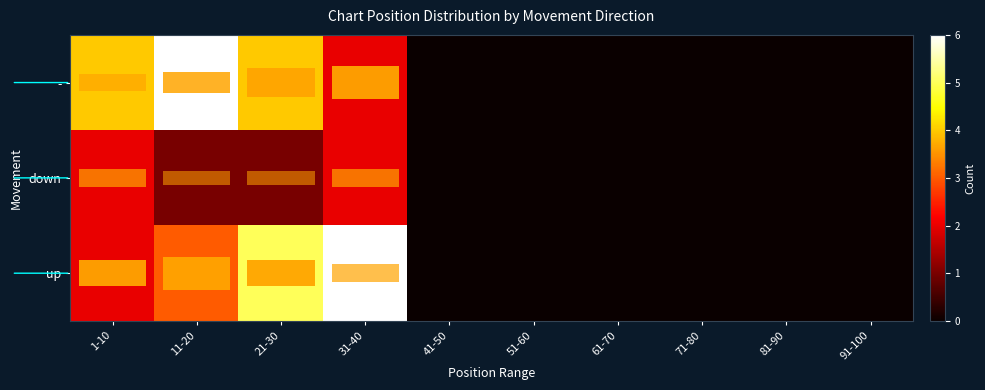

Reading right to left, extract all data points from this chart.

row_0: 91-100=0	81-90=0	71-80=0	61-70=0	51-60=0	41-50=0	31-40=2	21-30=4	11-20=6	1-10=4
row_1: 91-100=0	81-90=0	71-80=0	61-70=0	51-60=0	41-50=0	31-40=2	21-30=1	11-20=1	1-10=2
row_2: 91-100=0	81-90=0	71-80=0	61-70=0	51-60=0	41-50=0	31-40=6	21-30=5	11-20=3	1-10=2